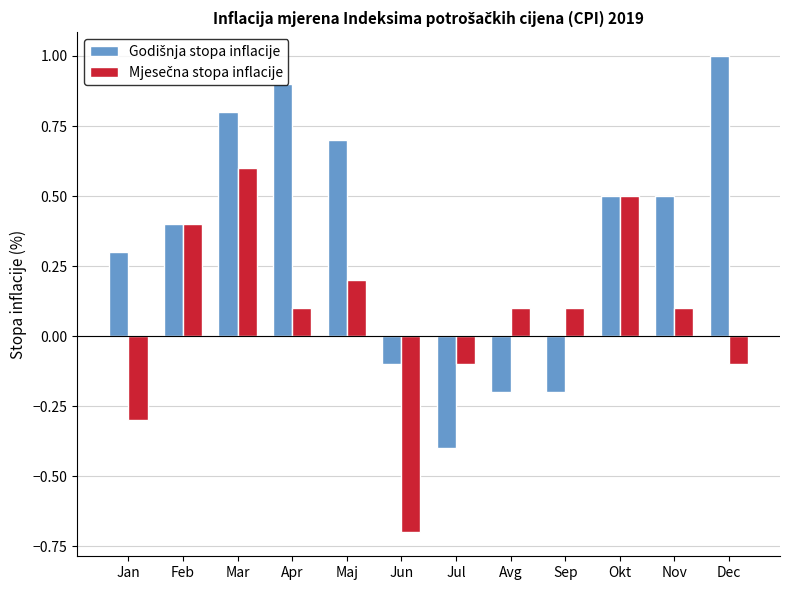

How many bars are there in each group?

2